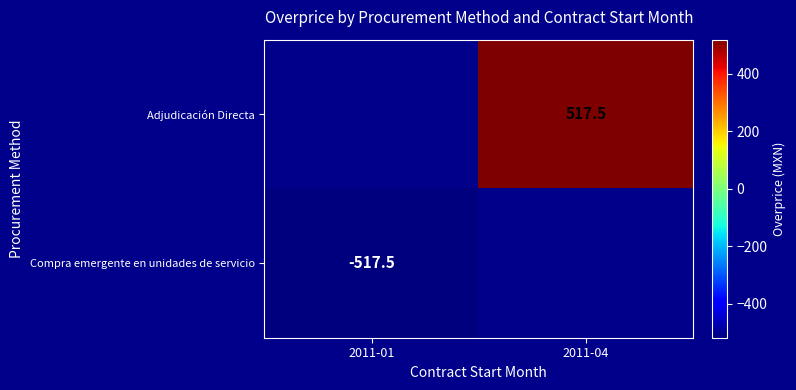

The Compra emergente en unidades de servicio series shows -146.3 at 2011-01. True or false?

False